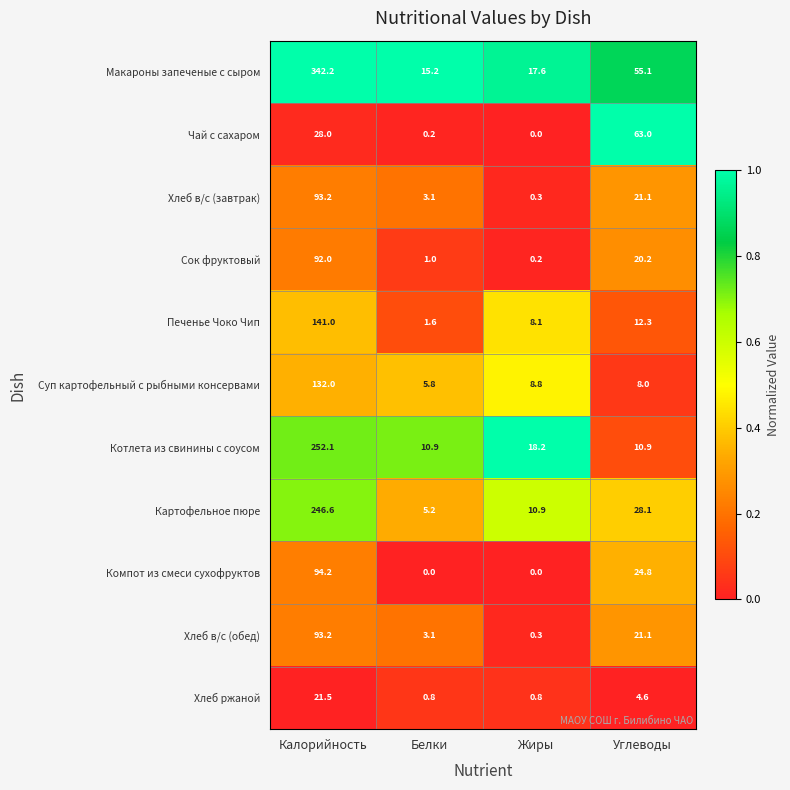

What is the difference between the Сок фруктовый values at Жиры and Белки?

0.8